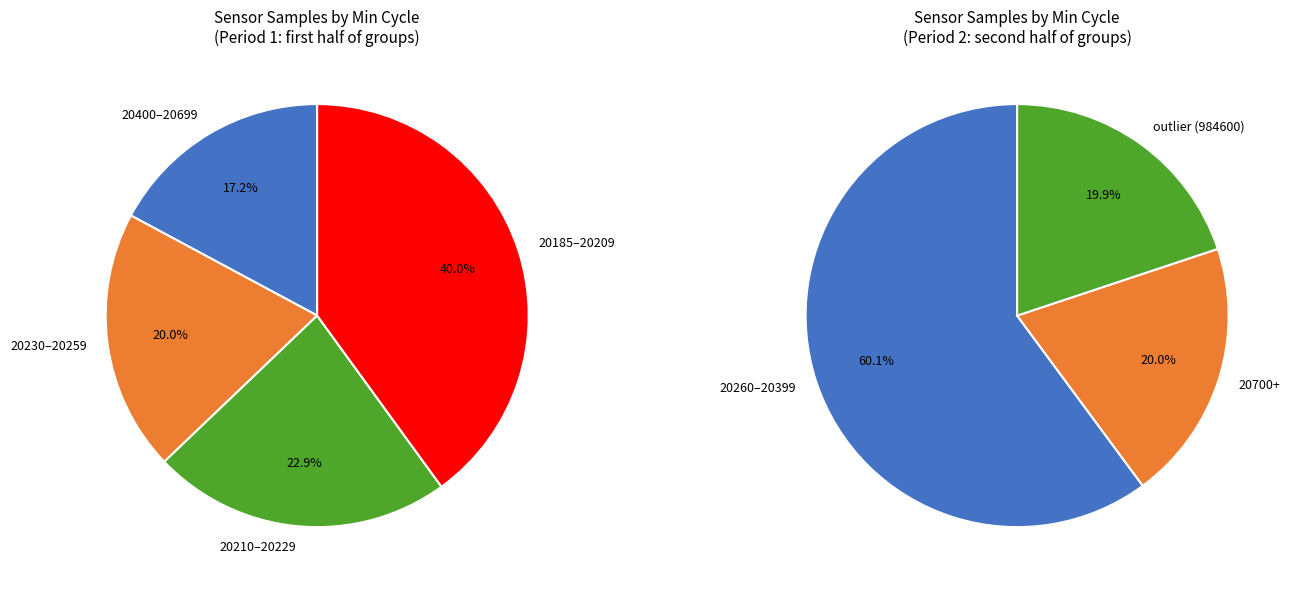

Does any single category account for the majority?

No